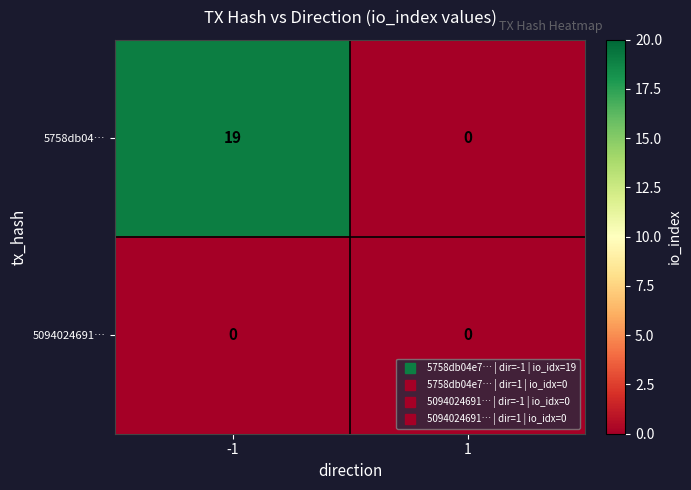

True or false: 5094024691… has a value of 0 at 1.

True